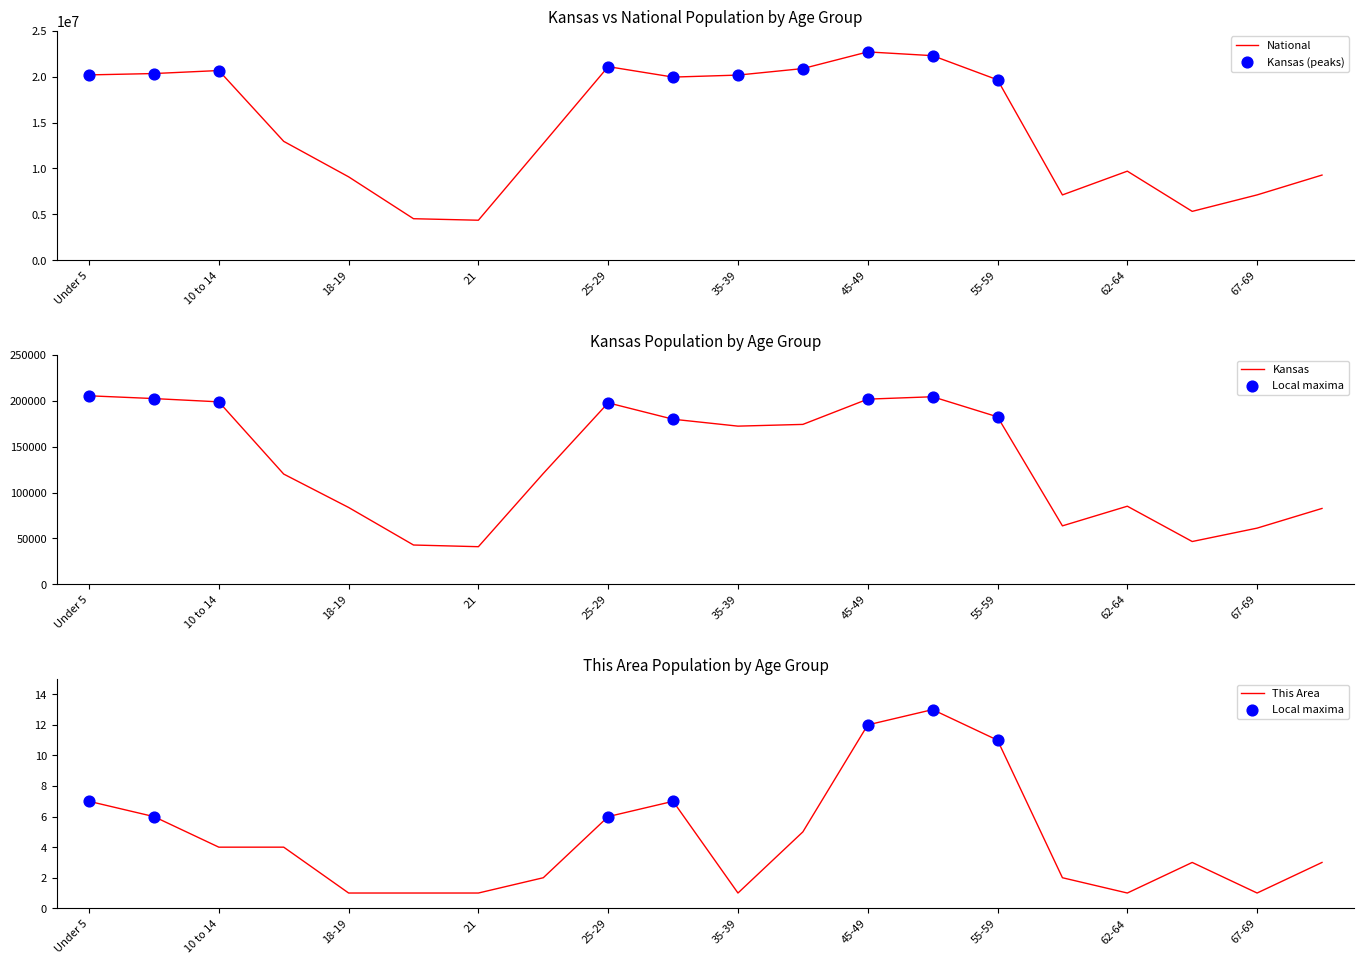

Which series contains the highest Y value?

National